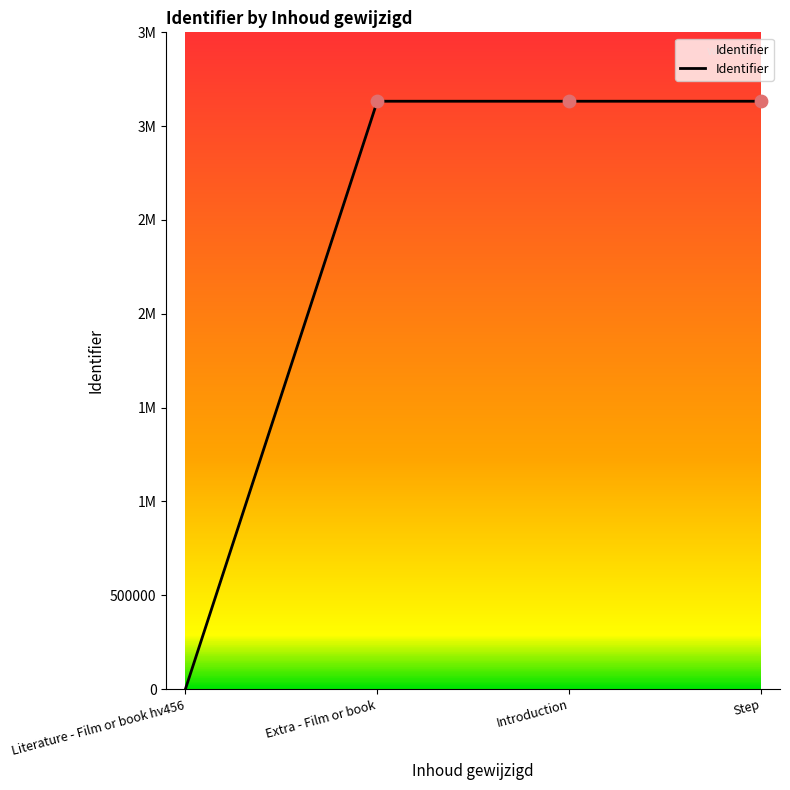

Is this an area chart (filled region under the line)?

Yes